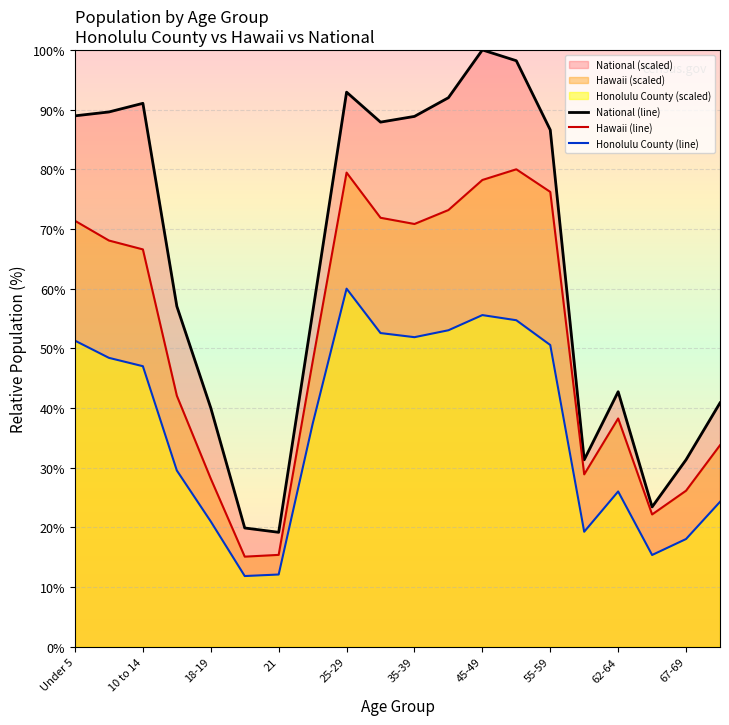

How many interior local peaks does the Hawaii (line) series have?

3